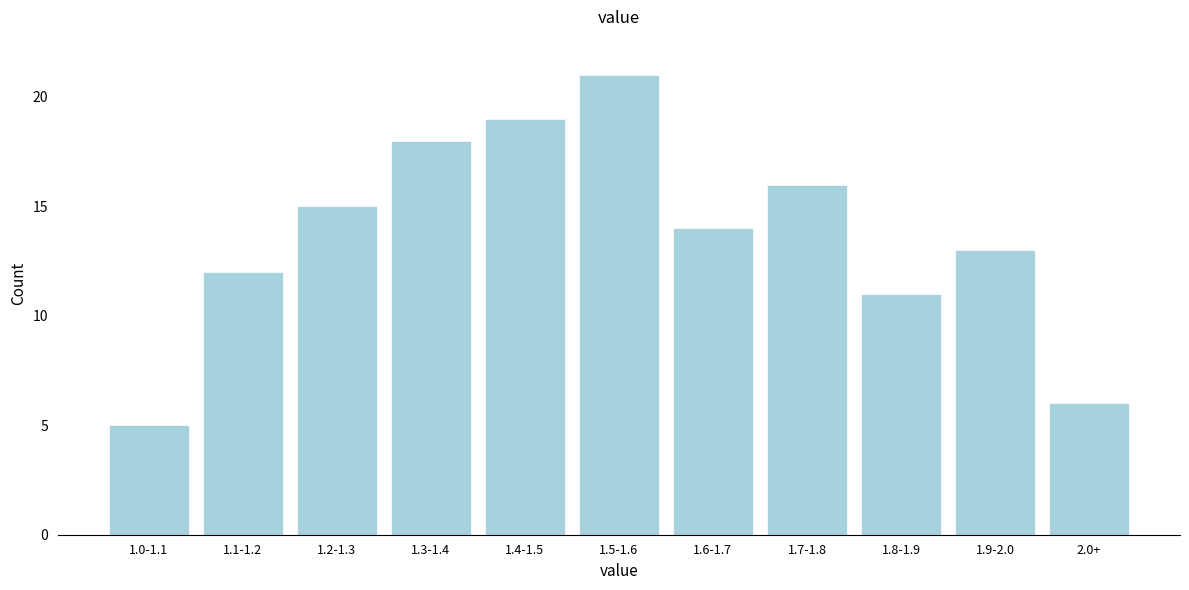

Reading left to right, list all the values displayed in this chart.

5	12	15	18	19	21	14	16	11	13	6